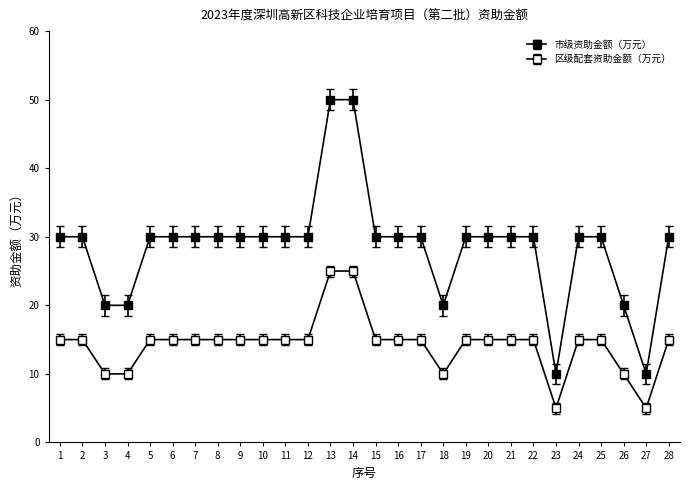

True or false: 市级资助金额（万元） and 区级配套资助金额（万元） intersect in this chart.

False